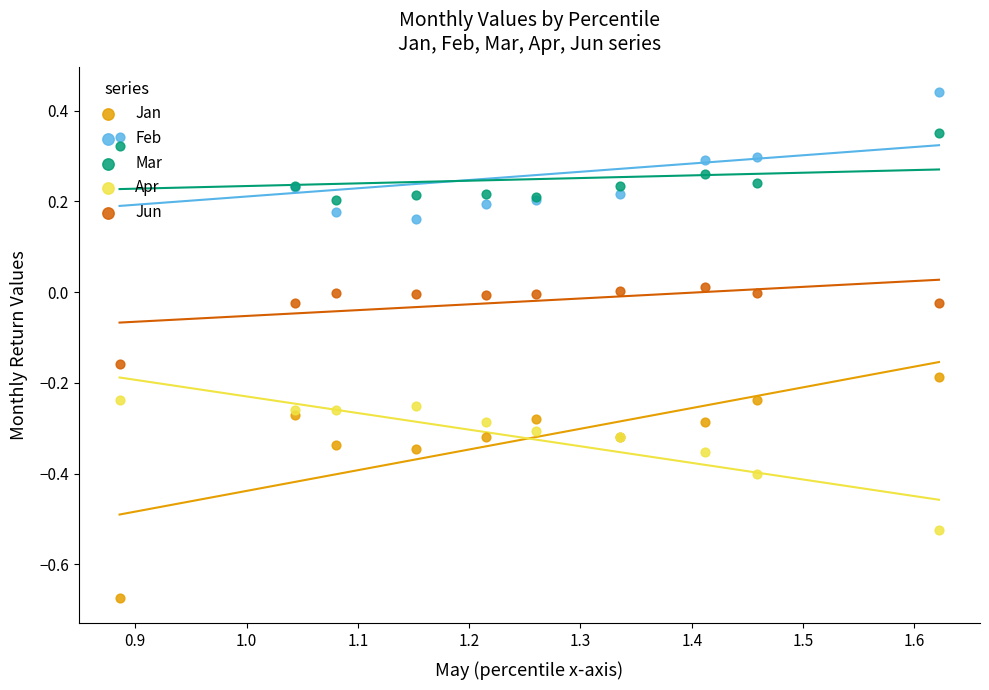

What are all the series names shown in the legend?

Jan, Feb, Mar, Apr, Jun